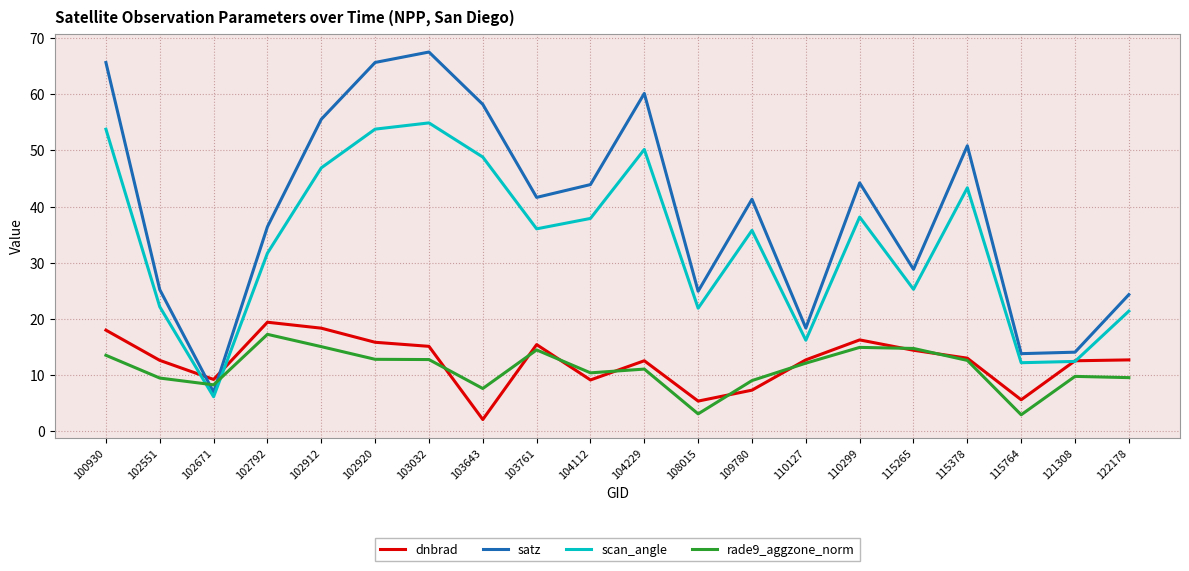

The satz series shows 5.2 at 115764. True or false?

False